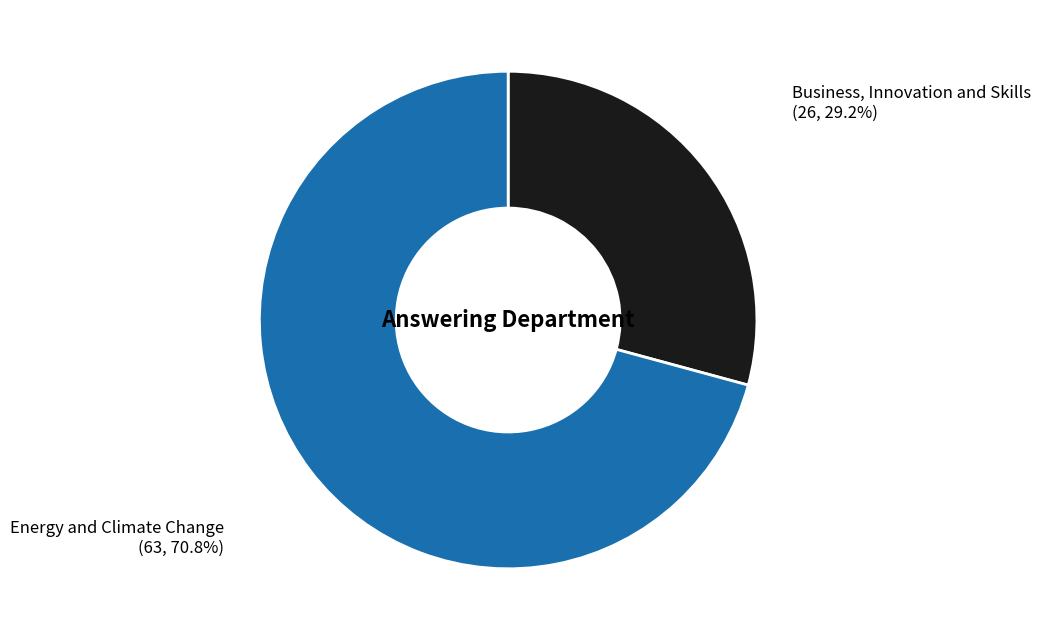

Does any single category account for the majority?

Yes